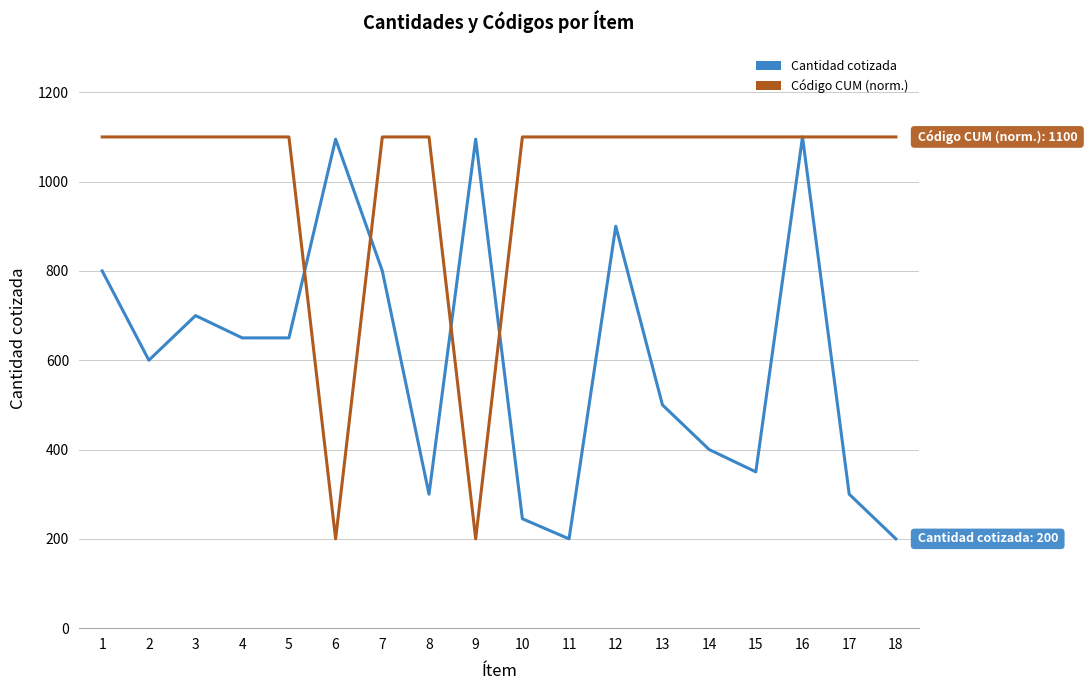

What is the maximum value shown in the chart?

1100.0